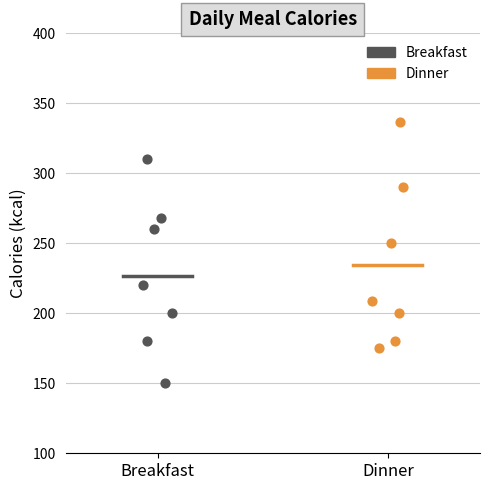

What are all the series names shown in the legend?

Breakfast, Dinner